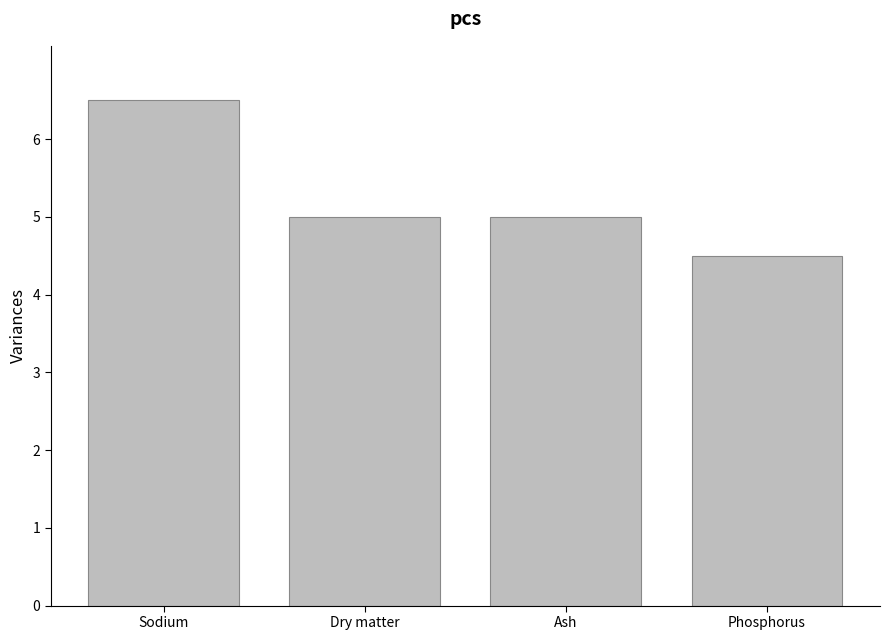

What is the label of the 2nd bar from the right?

Ash